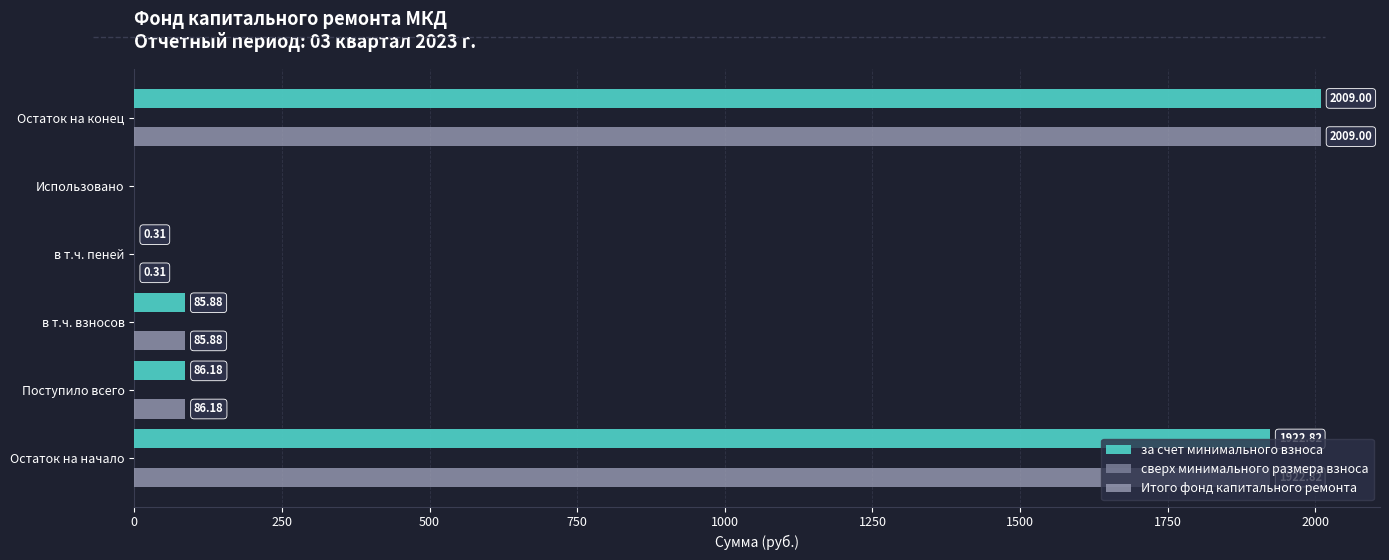

What is the total value across all series at Остаток на конец?

4018.0